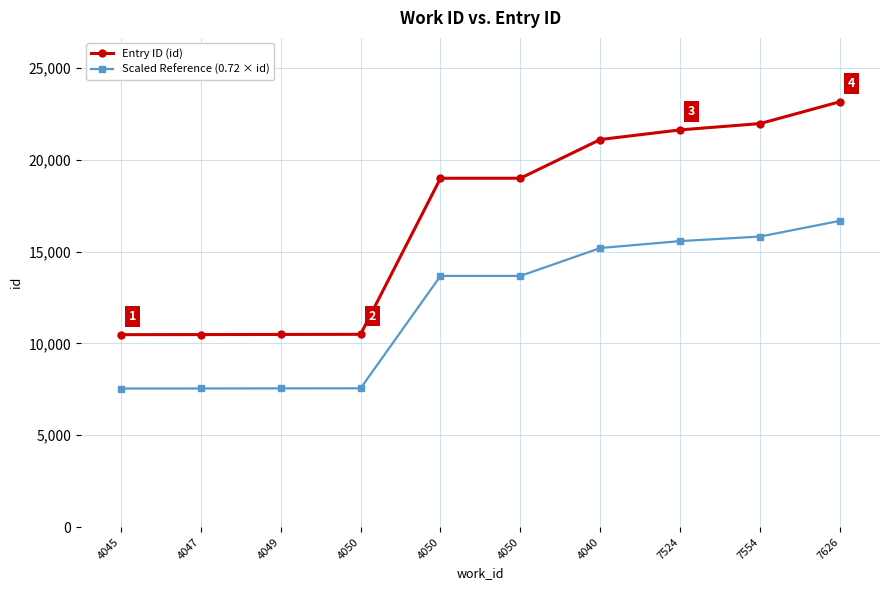

What is the sum of all Entry ID (id) values?

167799.0